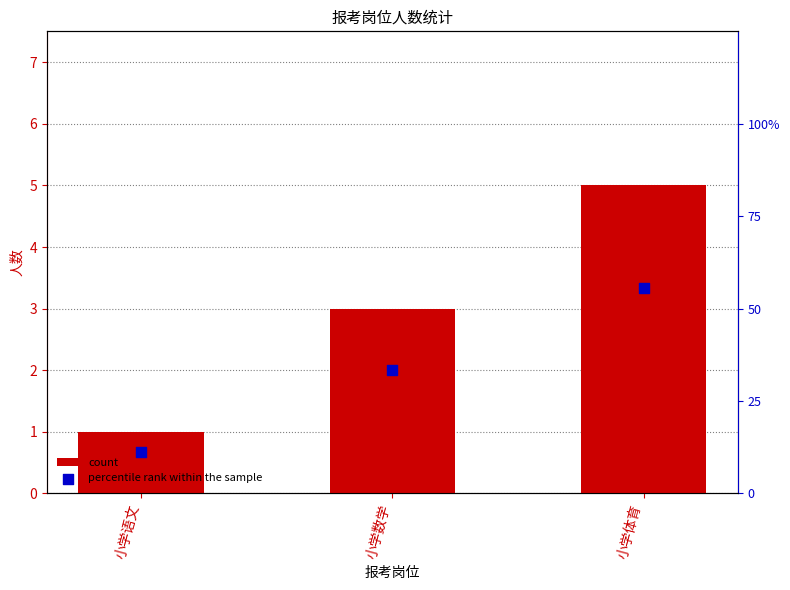

At which category is the sum across all series the highest?

小学体育